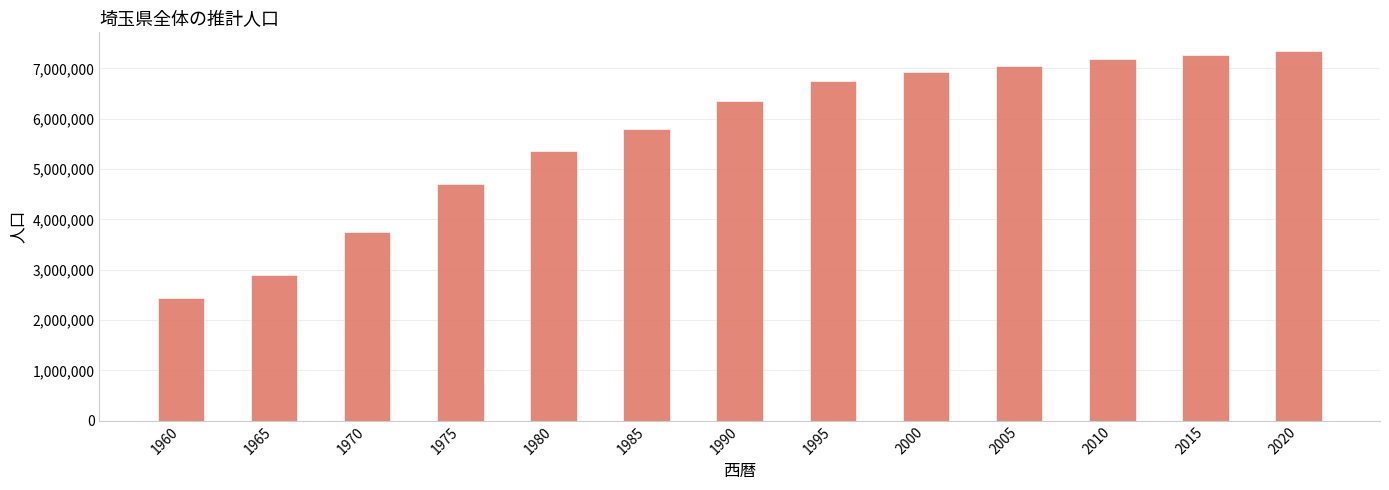

Approximately how many times larger is the value at 1980 compared to 1985?

0.9